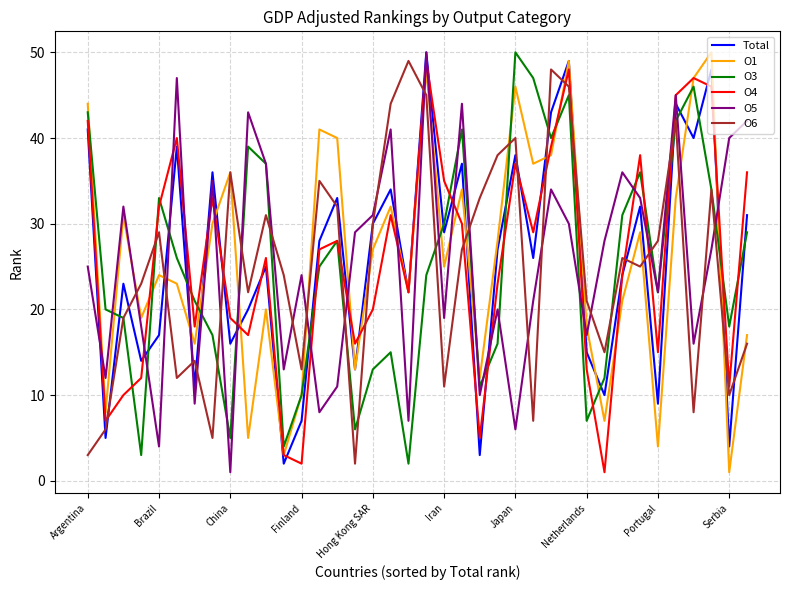

After their last crossing, which series has the higher values: O5 or O1?

O5